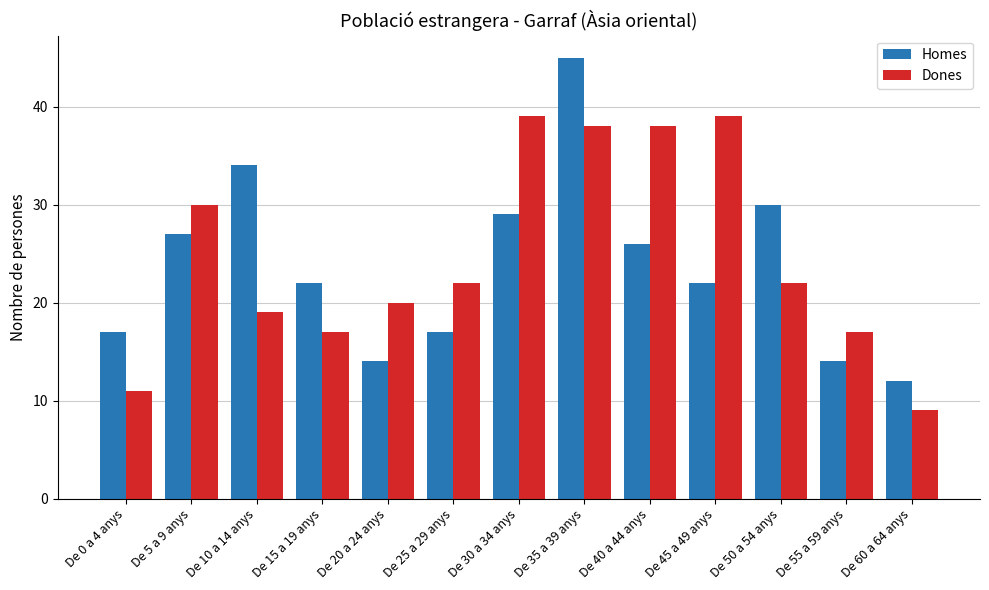

What is the difference between the maximum and second lowest values in the Homes series?

31